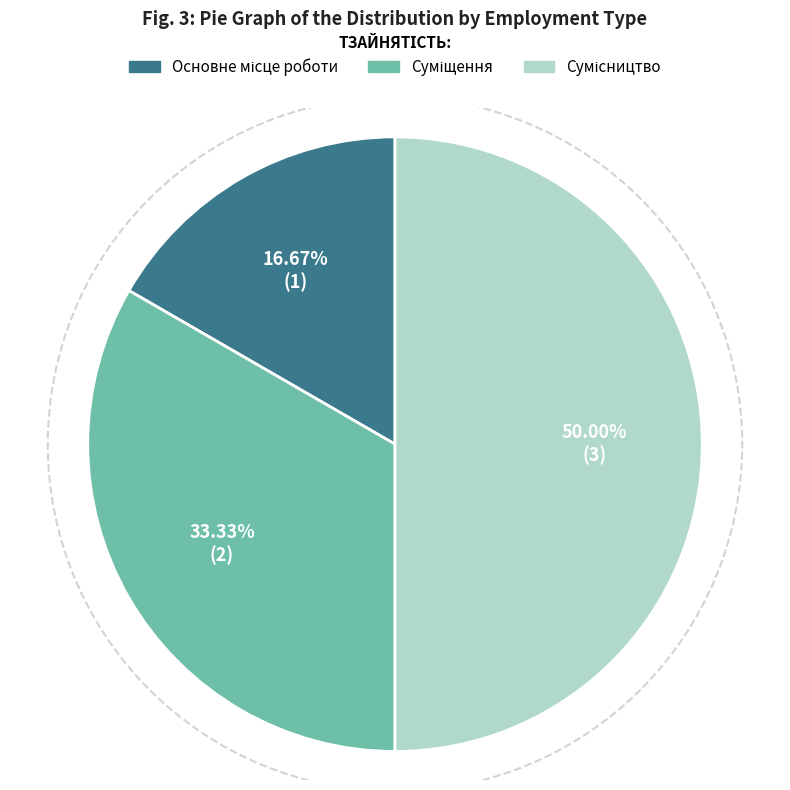

What is the largest slice in the pie chart?

Сумісництво